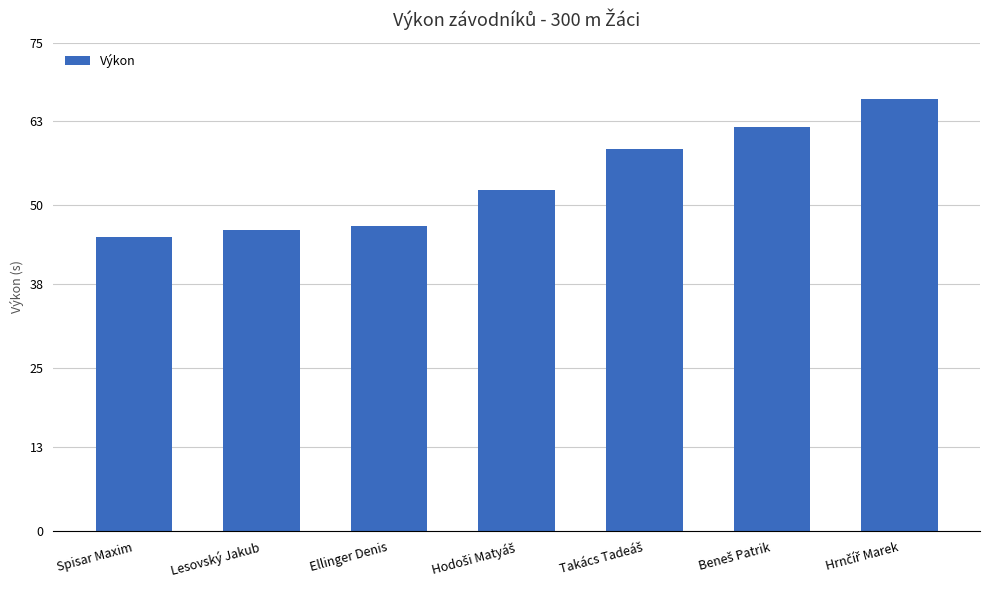

What is the sum of all values?

377.9